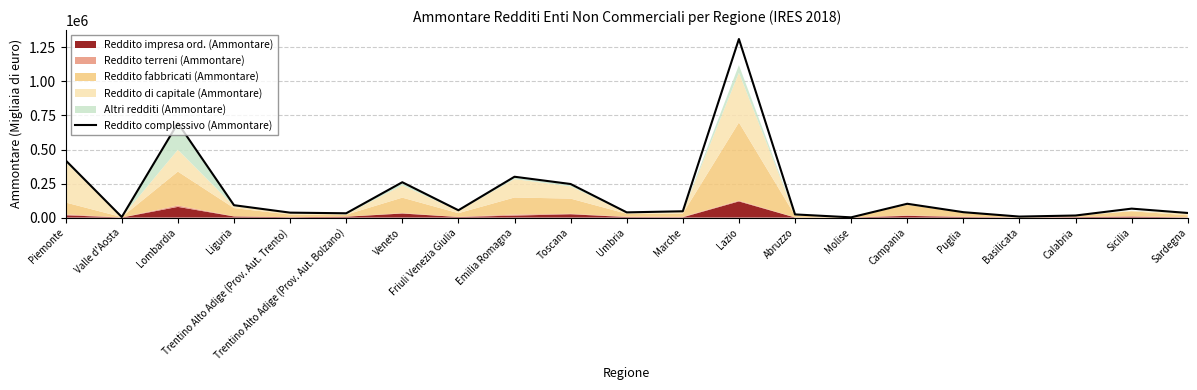

Is it true that the value at Emilia Romagna is 66116?

False